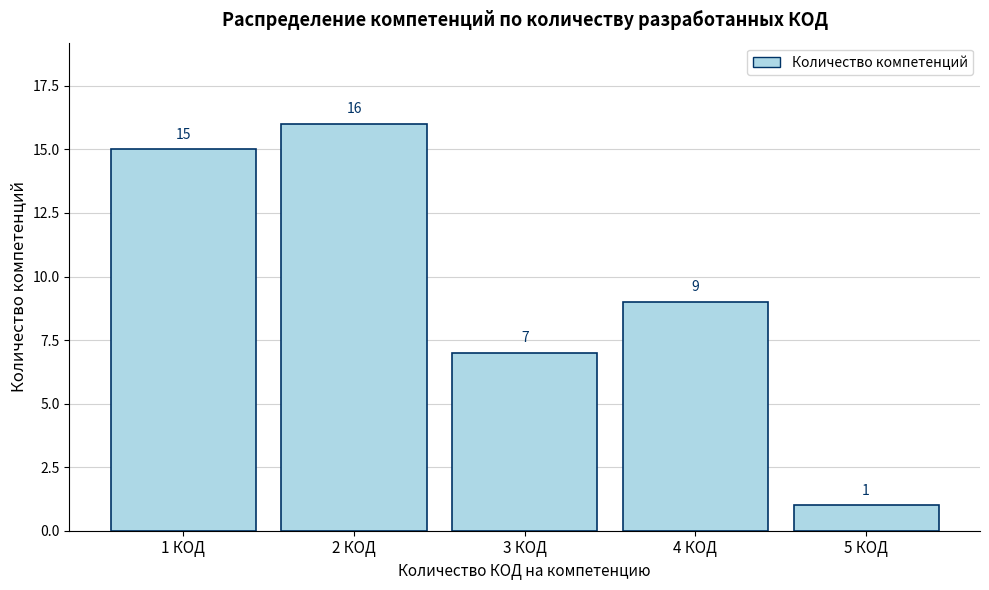

Reading left to right, extract all data points from this chart.

1 КОД=15	2 КОД=16	3 КОД=7	4 КОД=9	5 КОД=1